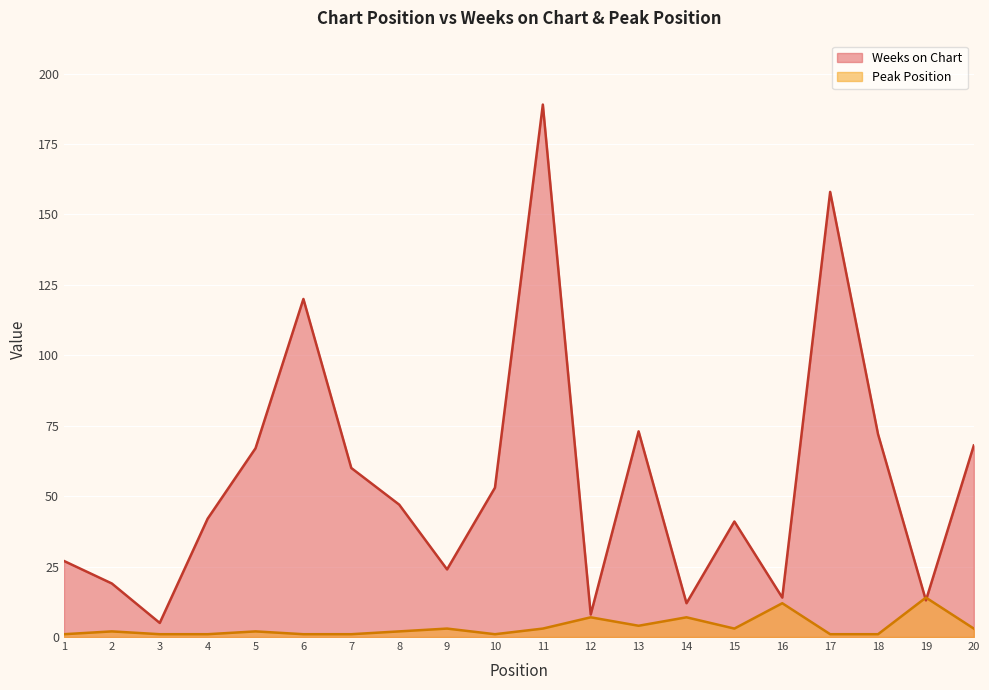

How many data points in Peak Position are above 2?

9